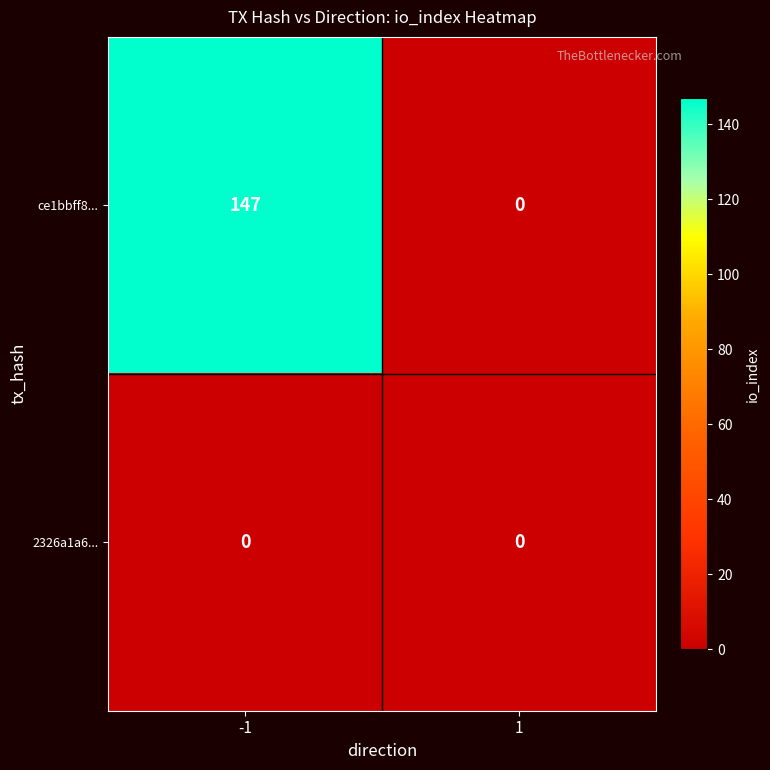

Rank the series by their maximum value, from highest to lowest.

ce1bbff8..., 2326a1a6...